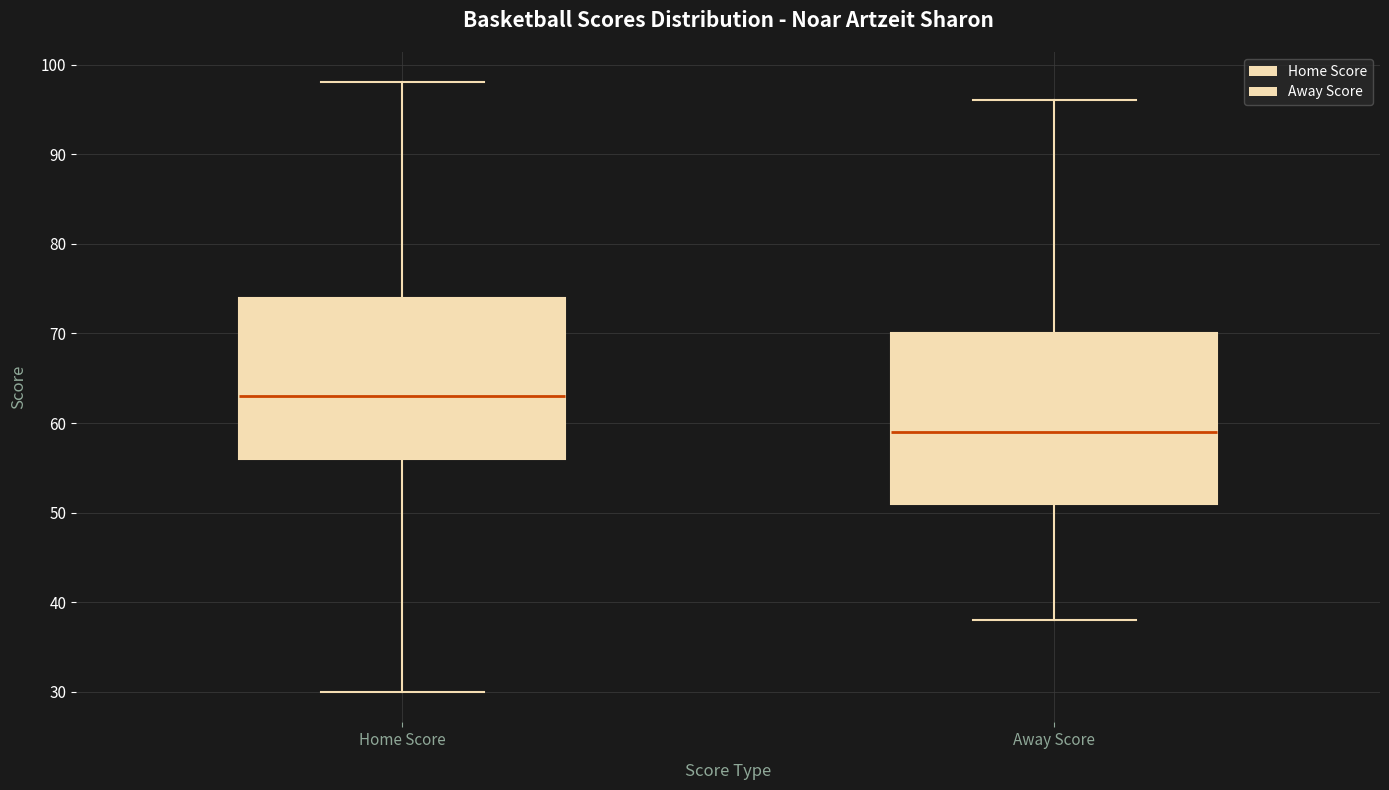

Reading left to right, read every box against the y-axis: the position of its median line, the range the box covers, and the ends of its whiskers. The values are not printed on the chart, so give them approximately, as read against the axis.

Home Score: median 63, box 56 to 74, whiskers 30 to 98
Away Score: median 59, box 51 to 70, whiskers 38 to 96